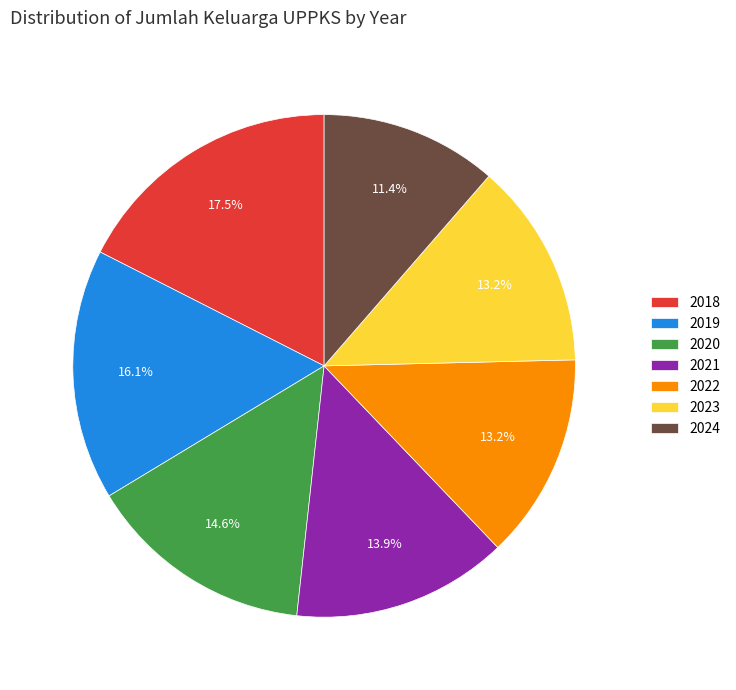

Which category has the biggest portion of the pie?

2018